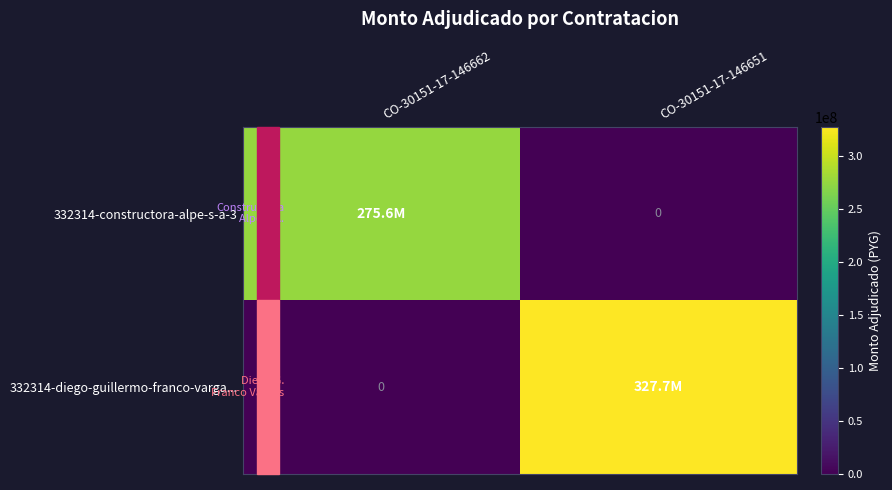

Rank the series by their maximum value, from lowest to highest.

332314-constructora-alpe-s-a-3, 332314-diego-guillermo-franco-varga...